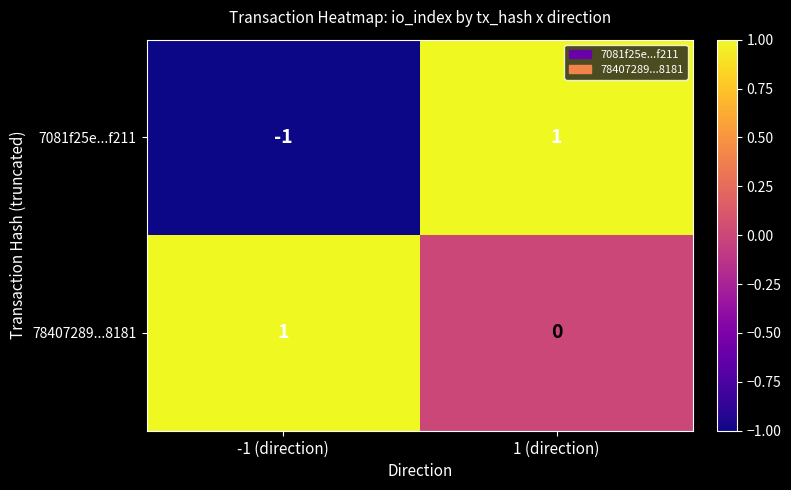

What is the spread (max minus min) of values at -1 (direction)?

2